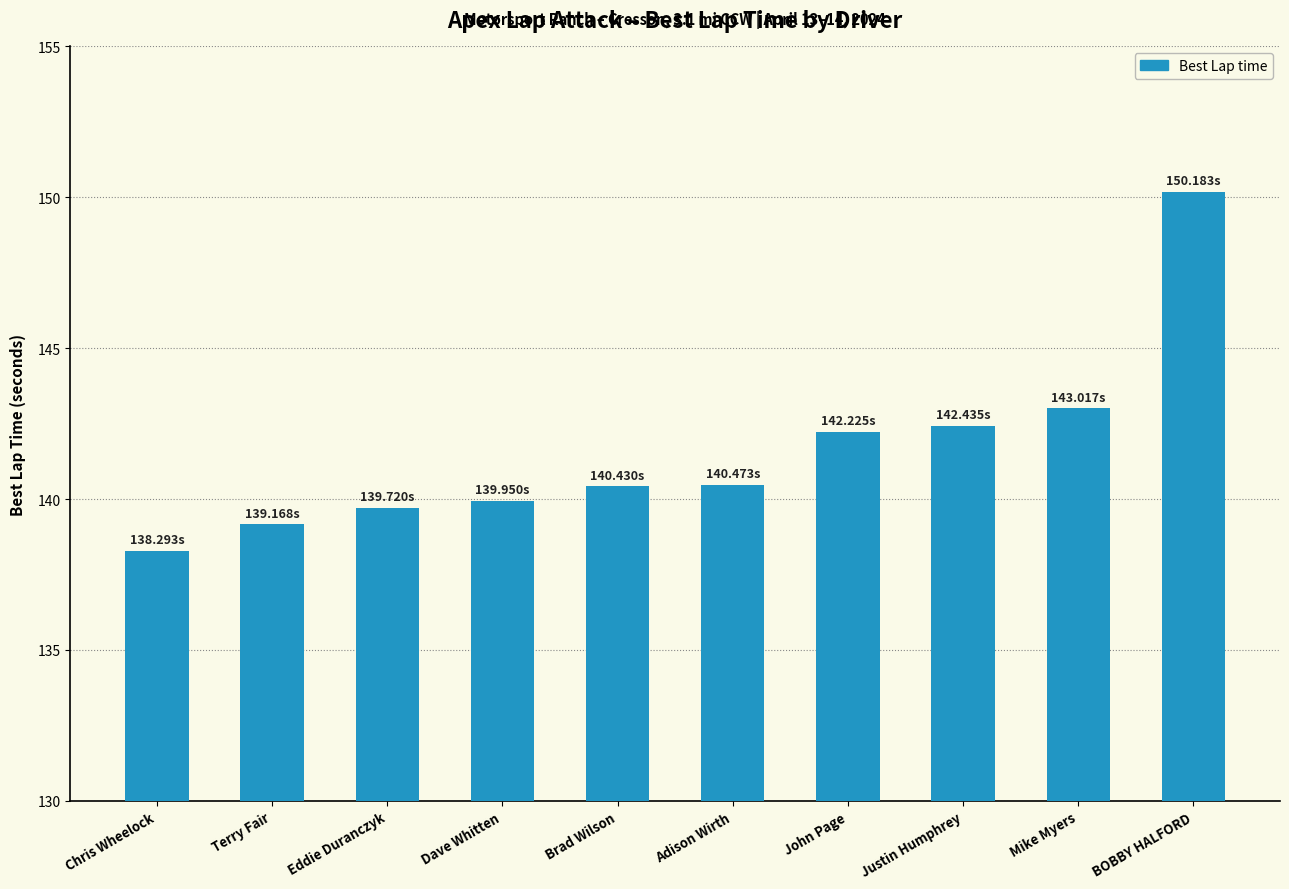

Approximately how many times larger is the value at Chris Wheelock compared to Dave Whitten?

1.0